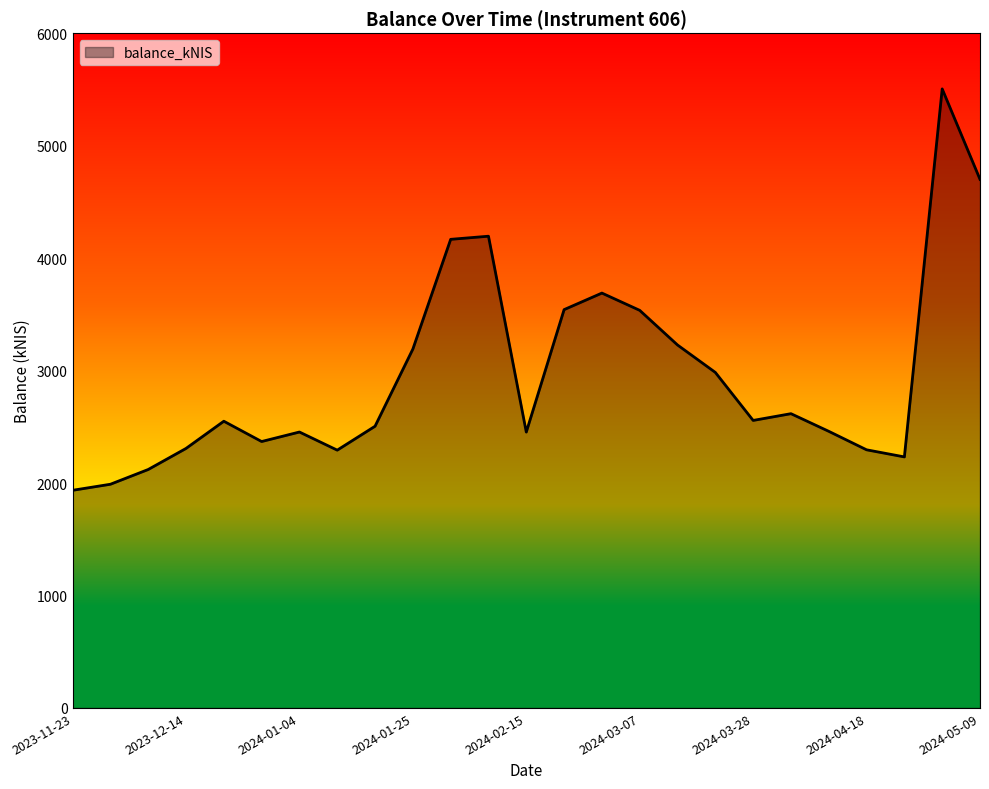

What is the greatest value displayed?

5504.4